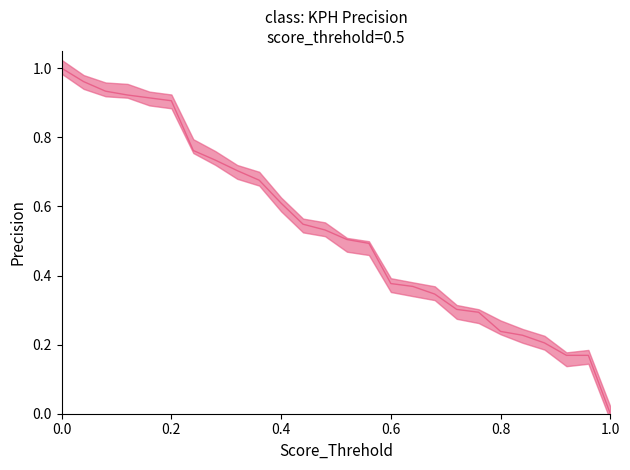

How many distinct data groups are displayed?

1